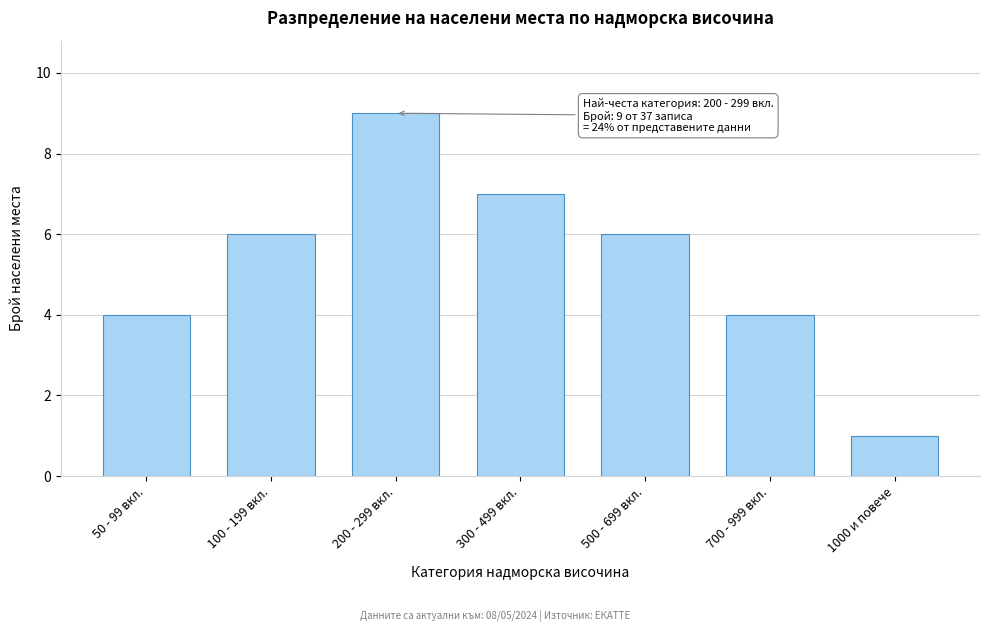

Reading left to right, what are all the values shown in this chart?

50 - 99 вкл.=4	100 - 199 вкл.=6	200 - 299 вкл.=9	300 - 499 вкл.=7	500 - 699 вкл.=6	700 - 999 вкл.=4	1000 и повече=1